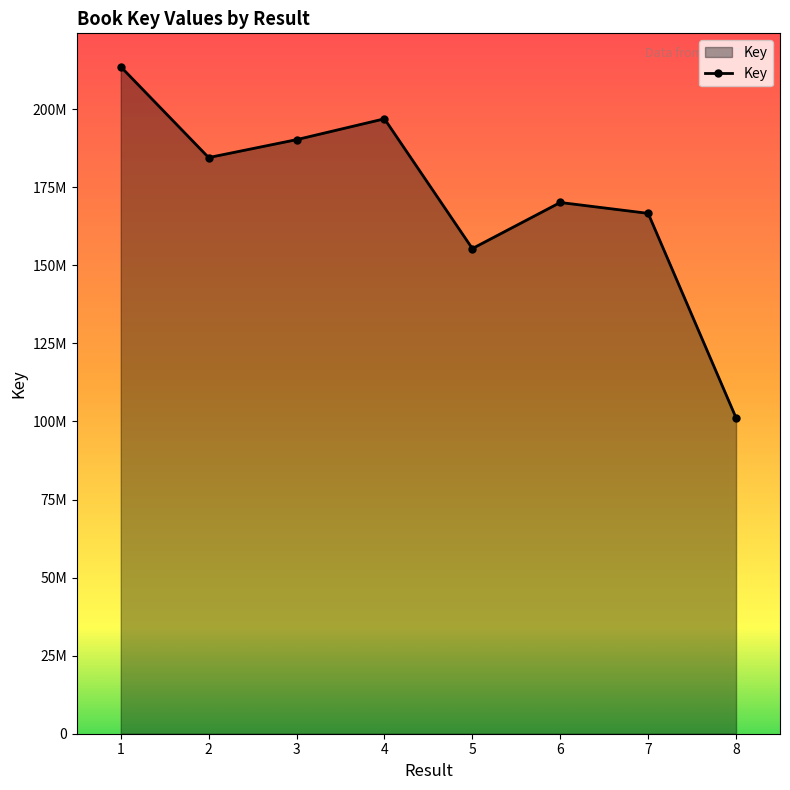

What is the value of the 6th point from the left?

170127453